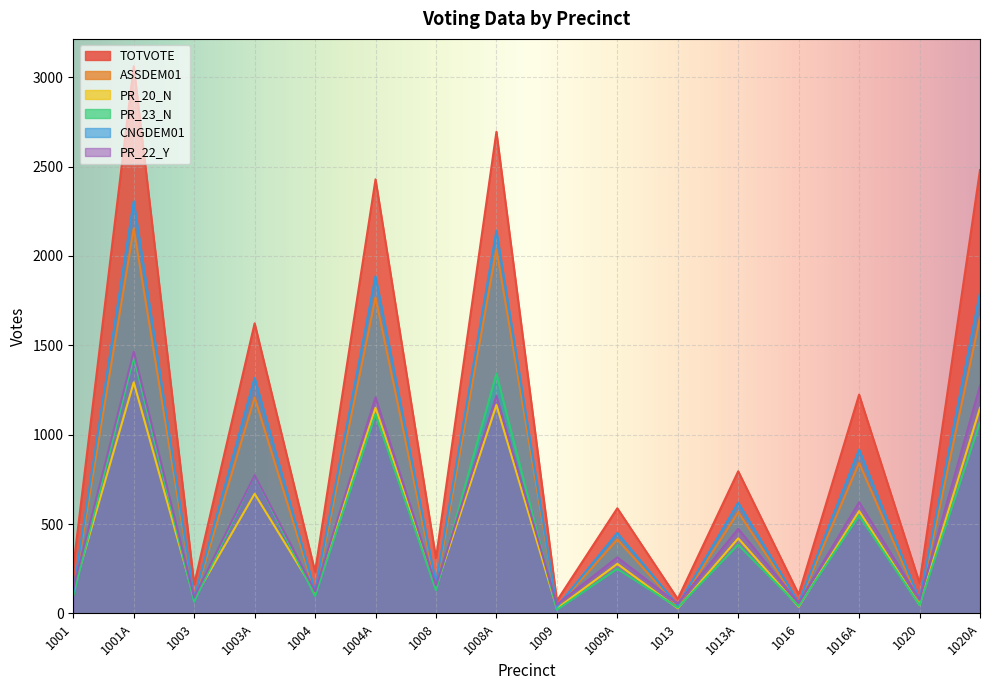

What is the difference between the maximum and minimum values in the PR_23_N series?

1414